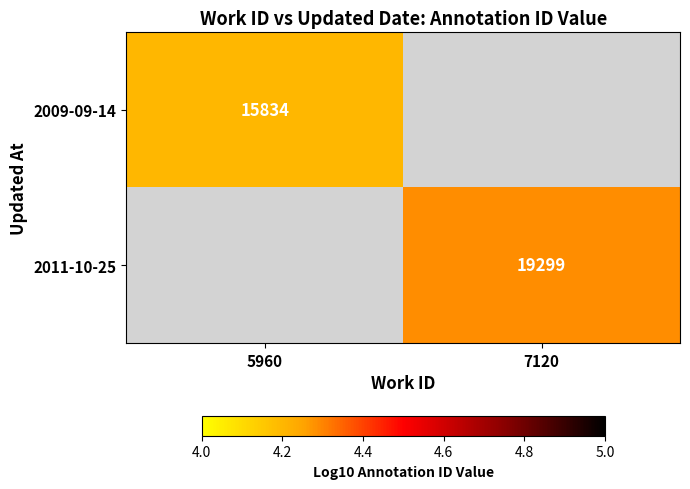

List the series in order of their peak value, lowest first.

2009-09-14, 2011-10-25